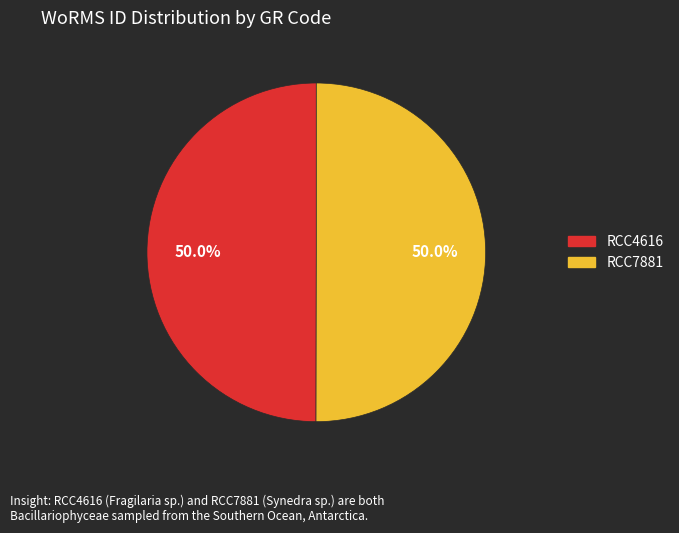

Combined, what portion of the pie is RCC4616 and RCC7881?

100.0%